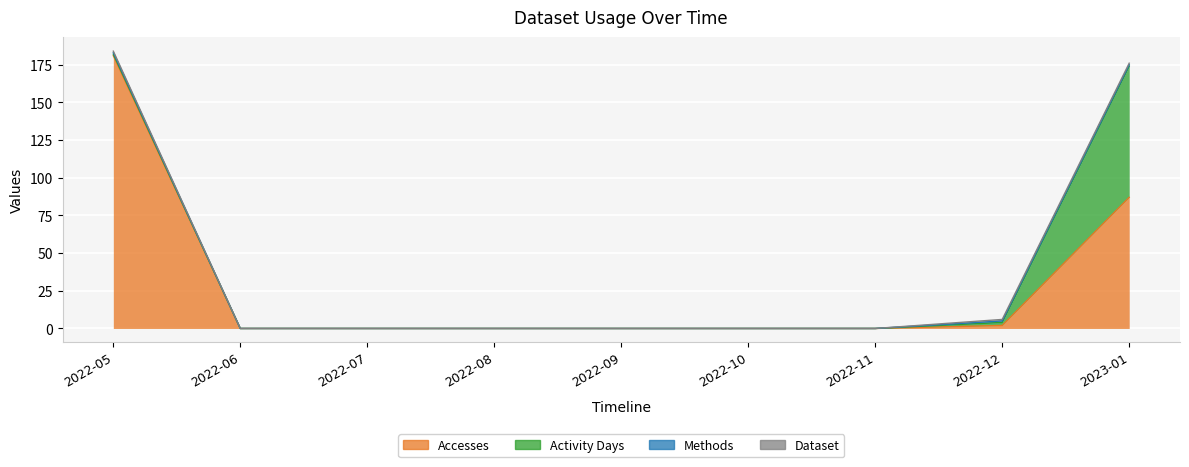

List the series in order of their peak value, highest first.

Accesses, Activity Days, Methods, Dataset